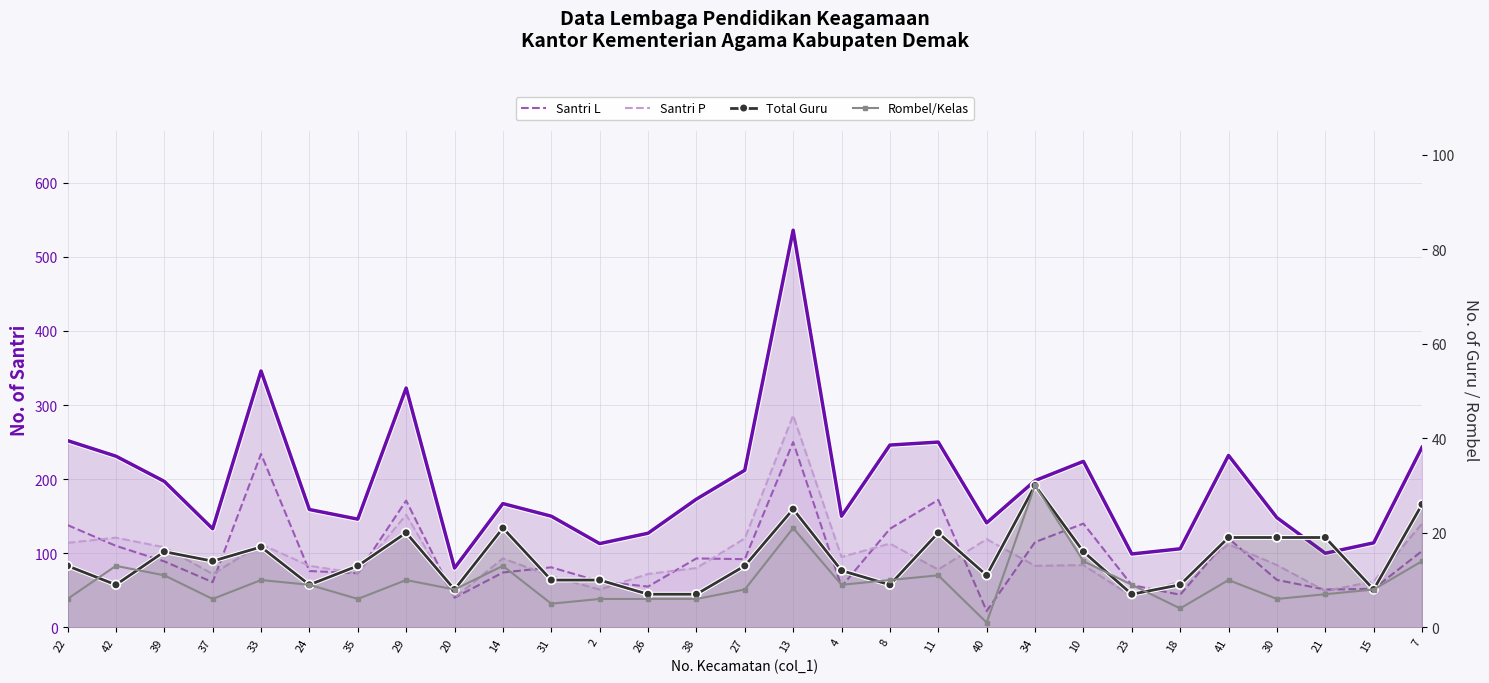

Reading left to right, extract all data points from this chart.

Total Santri (JMH): 22=252	42=231	39=197	37=133	33=346	24=159	35=146	29=323	20=80	14=167	31=150	2=113	26=127	38=173	27=212	13=536	4=150	8=246	11=250	40=141	34=198	10=224	23=99	18=106	41=232	30=148	21=100	15=114	7=243
Santri L: 22=138	42=110	39=89	37=61	33=234	24=76	35=73	29=171	20=40	14=74	31=81	2=62	26=55	38=93	27=92	13=250	4=55	8=133	11=172	40=22	34=115	10=140	23=57	18=44	41=120	30=64	21=51	15=52	7=103
Santri P: 22=114	42=121	39=108	37=72	33=112	24=83	35=73	29=152	20=40	14=93	31=69	2=51	26=72	38=80	27=120	13=286	4=95	8=113	11=78	40=119	34=83	10=84	23=42	18=62	41=112	30=84	21=49	15=62	7=140
Total Guru: 22=13	42=9	39=16	37=14	33=17	24=9	35=13	29=20	20=8	14=21	31=10	2=10	26=7	38=7	27=13	13=25	4=12	8=9	11=20	40=11	34=30	10=16	23=7	18=9	41=19	30=19	21=19	15=8	7=26
Rombel/Kelas: 22=6	42=13	39=11	37=6	33=10	24=9	35=6	29=10	20=8	14=13	31=5	2=6	26=6	38=6	27=8	13=21	4=9	8=10	11=11	40=1	34=30	10=14	23=9	18=4	41=10	30=6	21=7	15=8	7=14